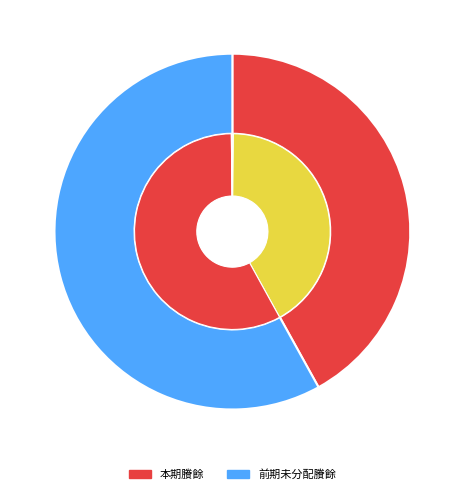

Is there any slice that represents more than half of the pie?

Yes